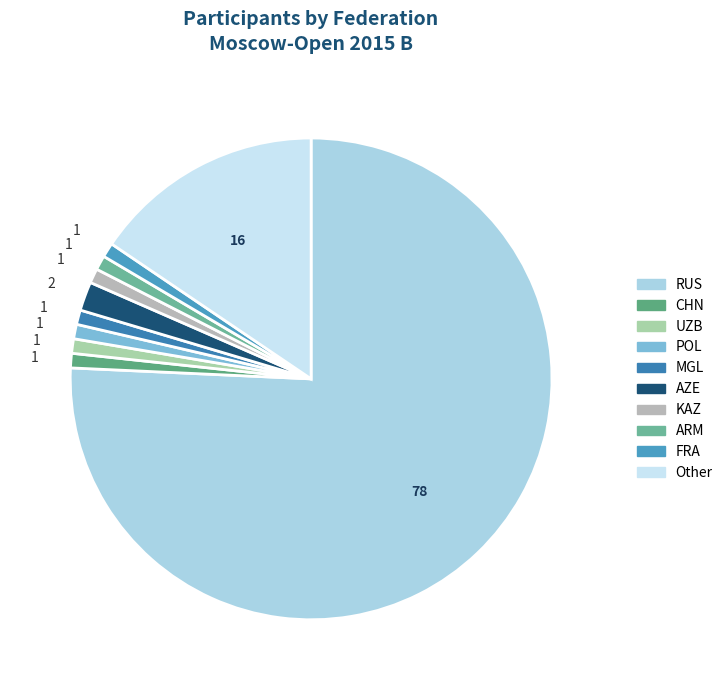

Rank the categories by value from lowest to highest.

CHN, UZB, POL, MGL, KAZ, ARM, FRA, AZE, Other, RUS